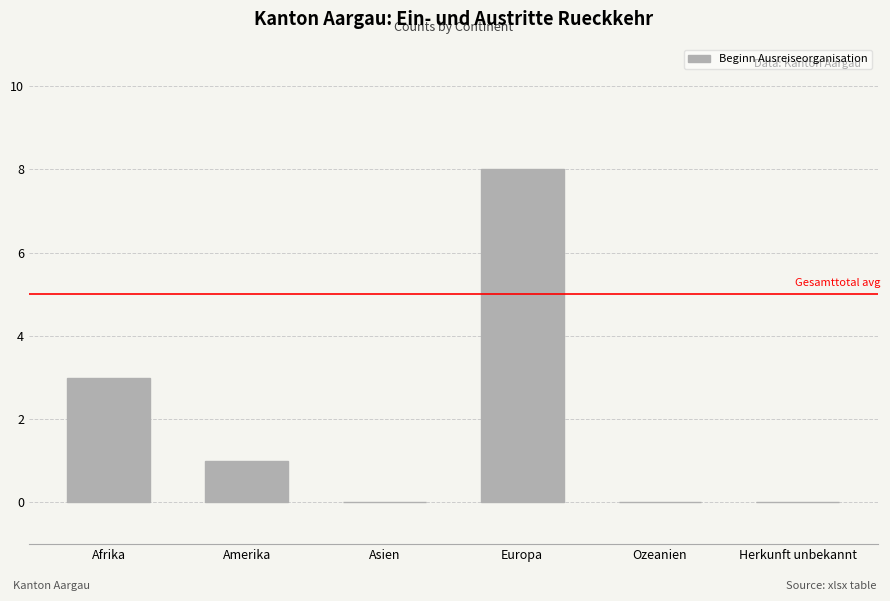

What is the change in value from Europa to Ozeanien?

-8